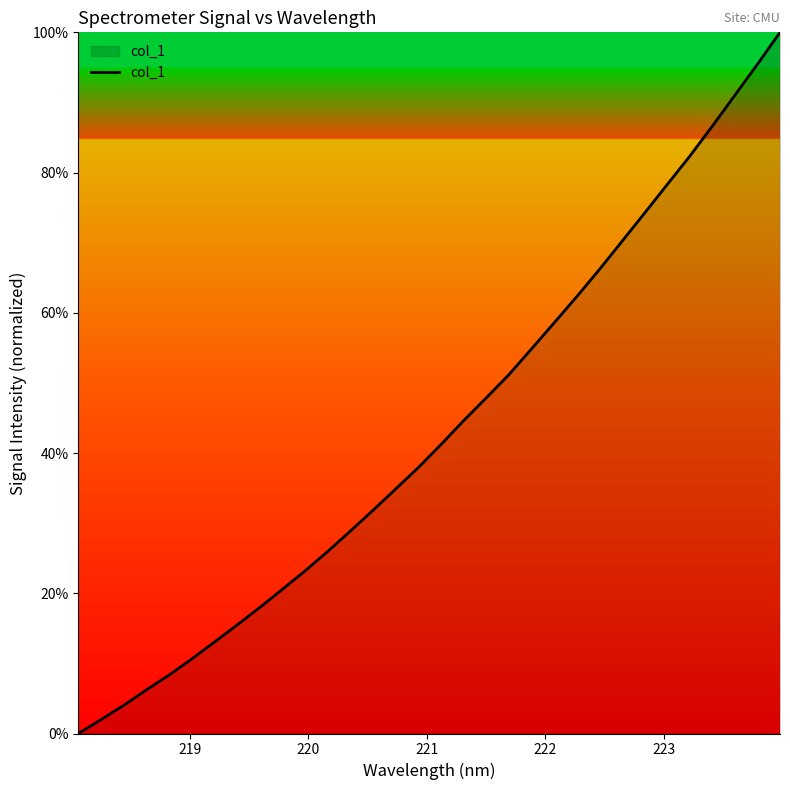

What is the maximum value shown in the chart?

100.0